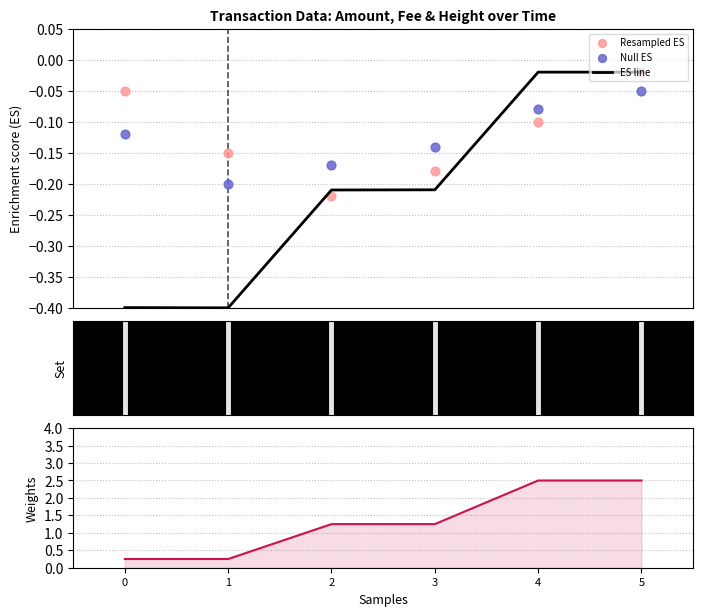

What is the total value across all series at 1?

-0.5